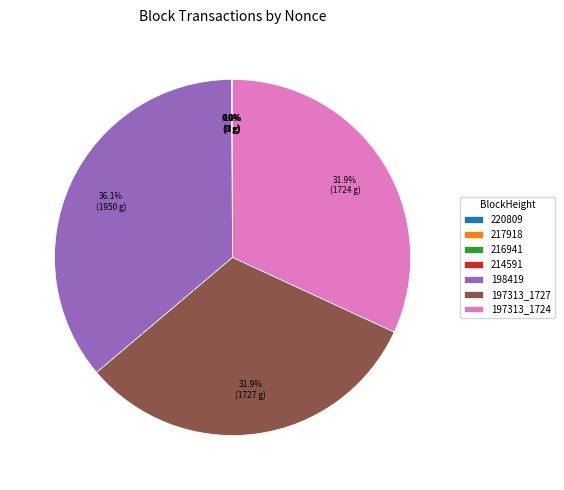

Is it true that 197313_1727 is 32% of the pie?

True